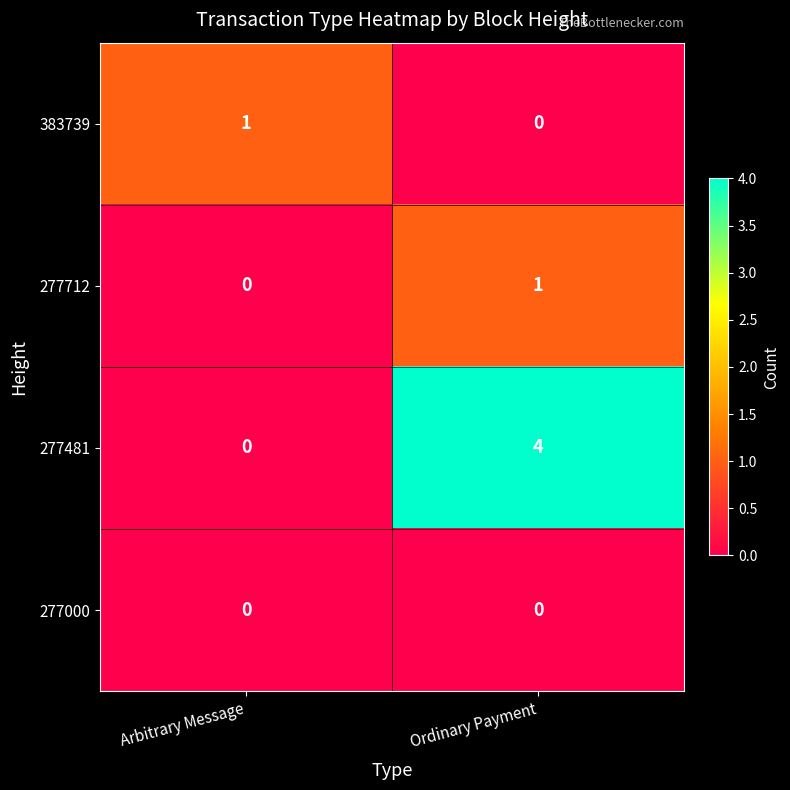

How many categories are shown in the chart?

2